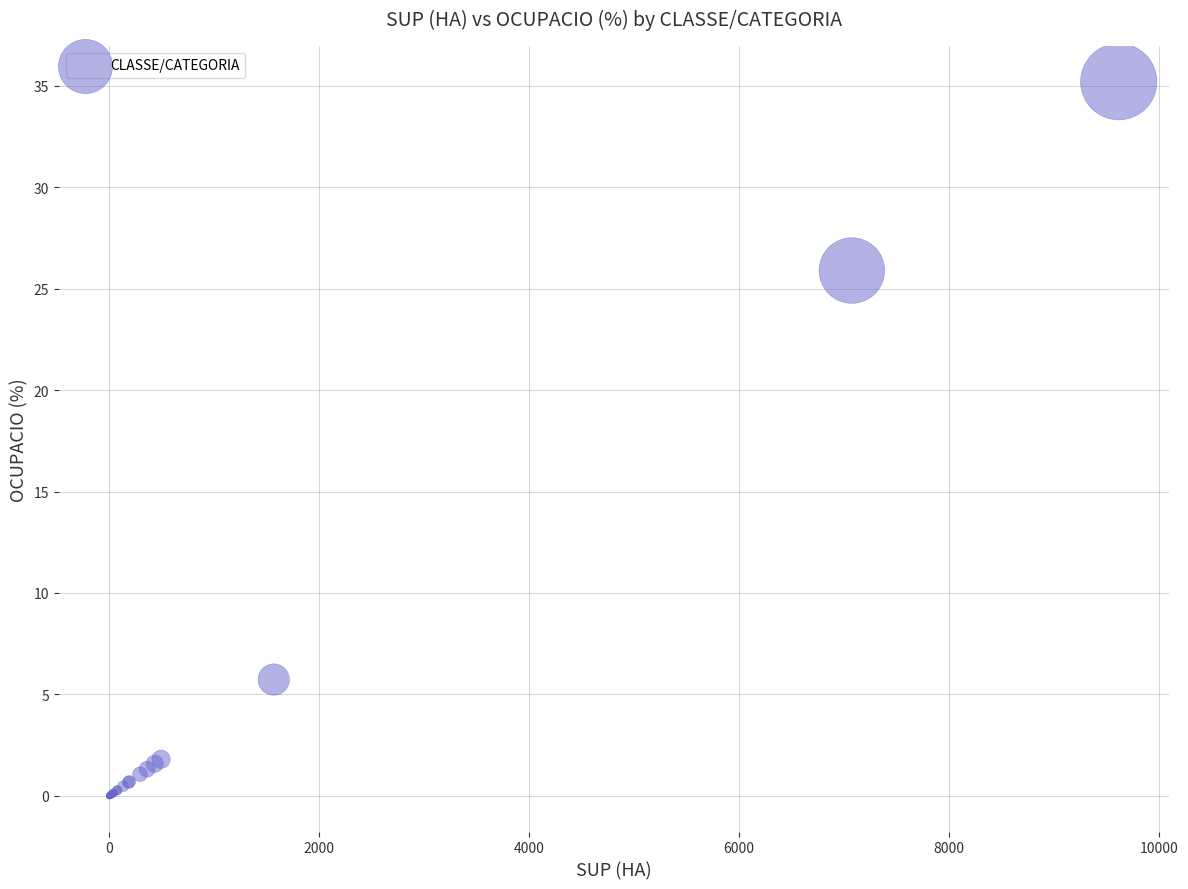

What Y value in the scatter plot is closest to 17?

25.9